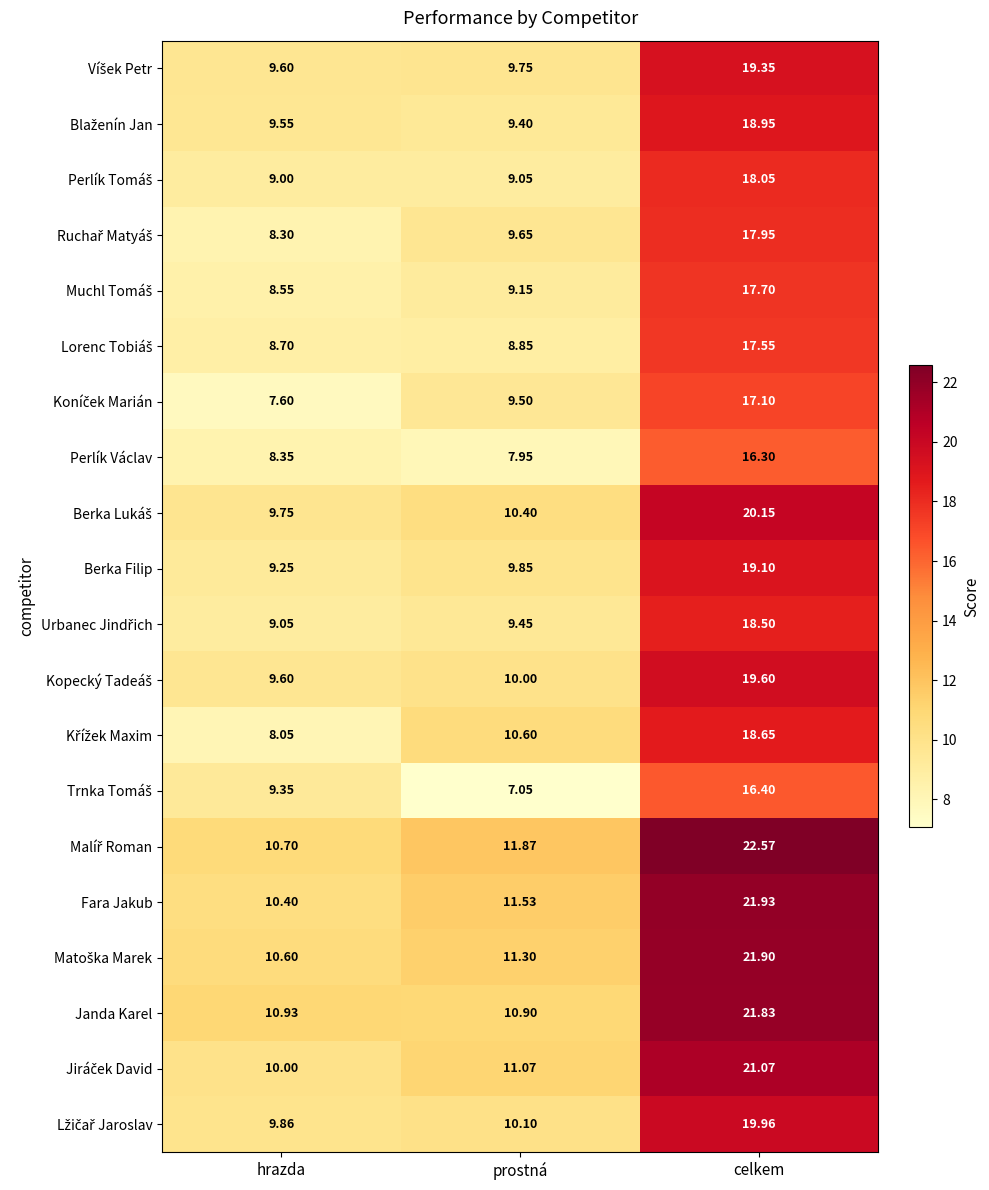

At which label does Fara Jakub first exceed 11?

prostná